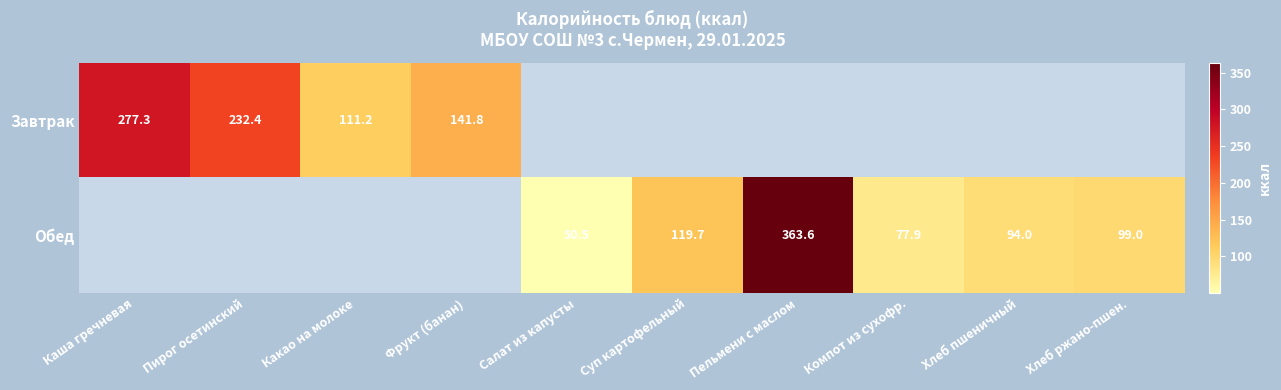

At which label is Завтрак closest to 194?

Пирог осетинский